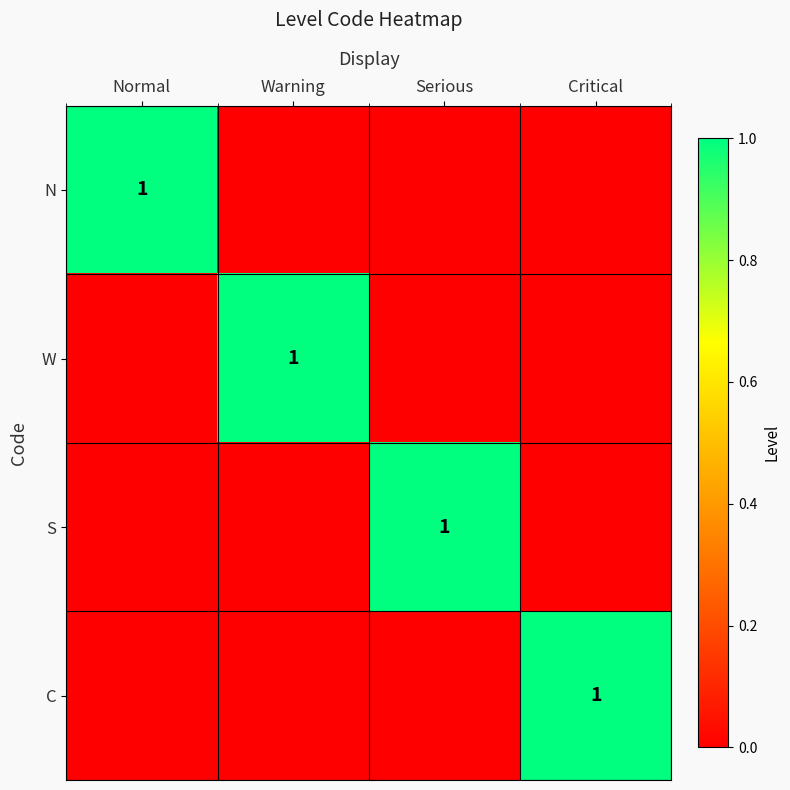

What is the spread (max minus min) of values at Warning?

1